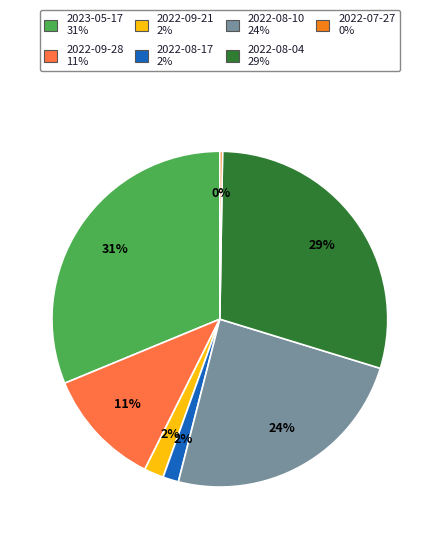

Do 2022-08-04 and 2022-08-17 together represent more than half of the pie?

No